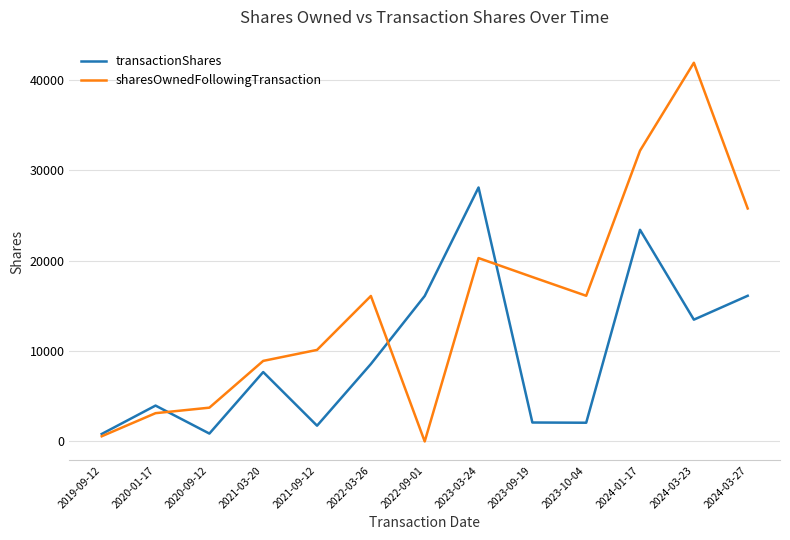

What position from the right is 2024-03-27?

1